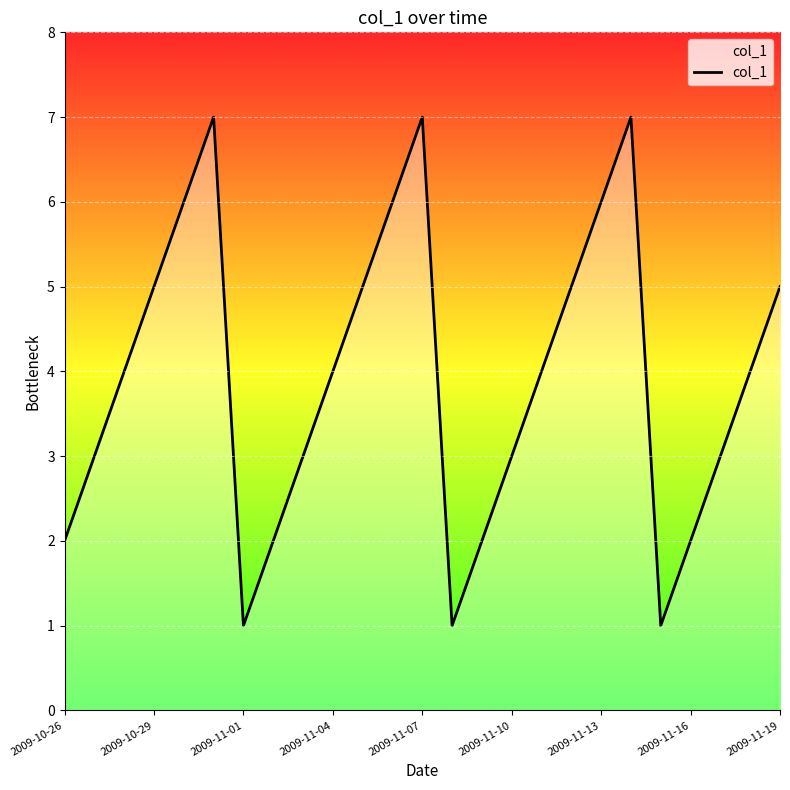

What is the difference between the maximum and minimum values?

6